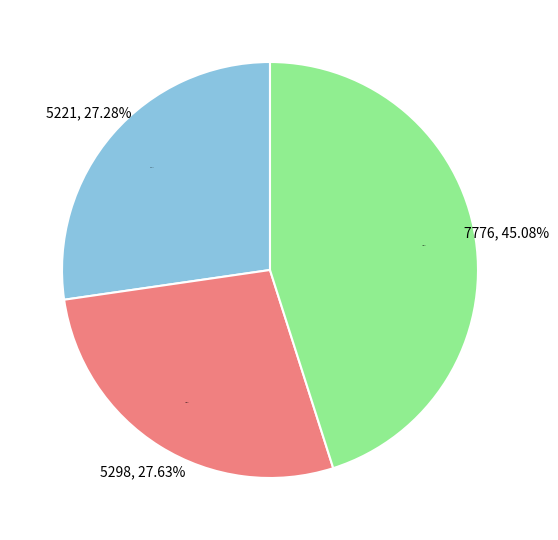

What is the largest slice in the pie chart?

7776